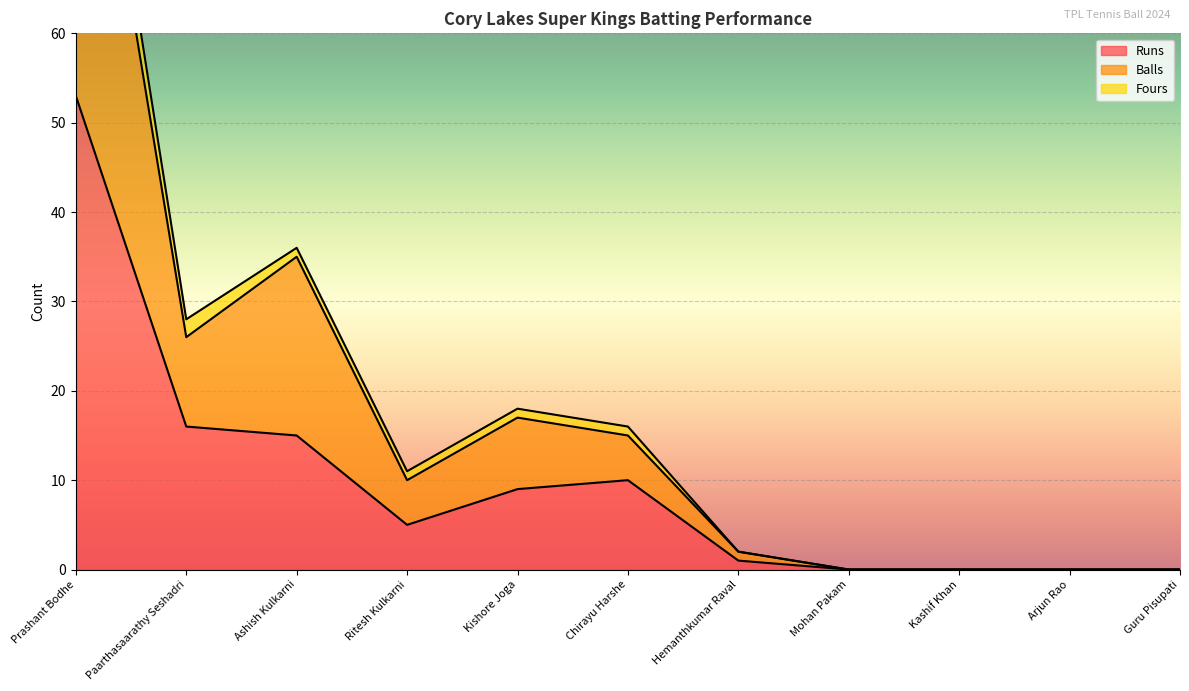

List the labels in order of Balls value, smallest first.

Mohan Pakam, Kashif Khan, Arjun Rao, Guru Pisupati, Hemanthkumar Raval, Ritesh Kulkarni, Chirayu Harshe, Kishore Joga, Paarthasaarathy Seshadri, Ashish Kulkarni, Prashant Bodhe